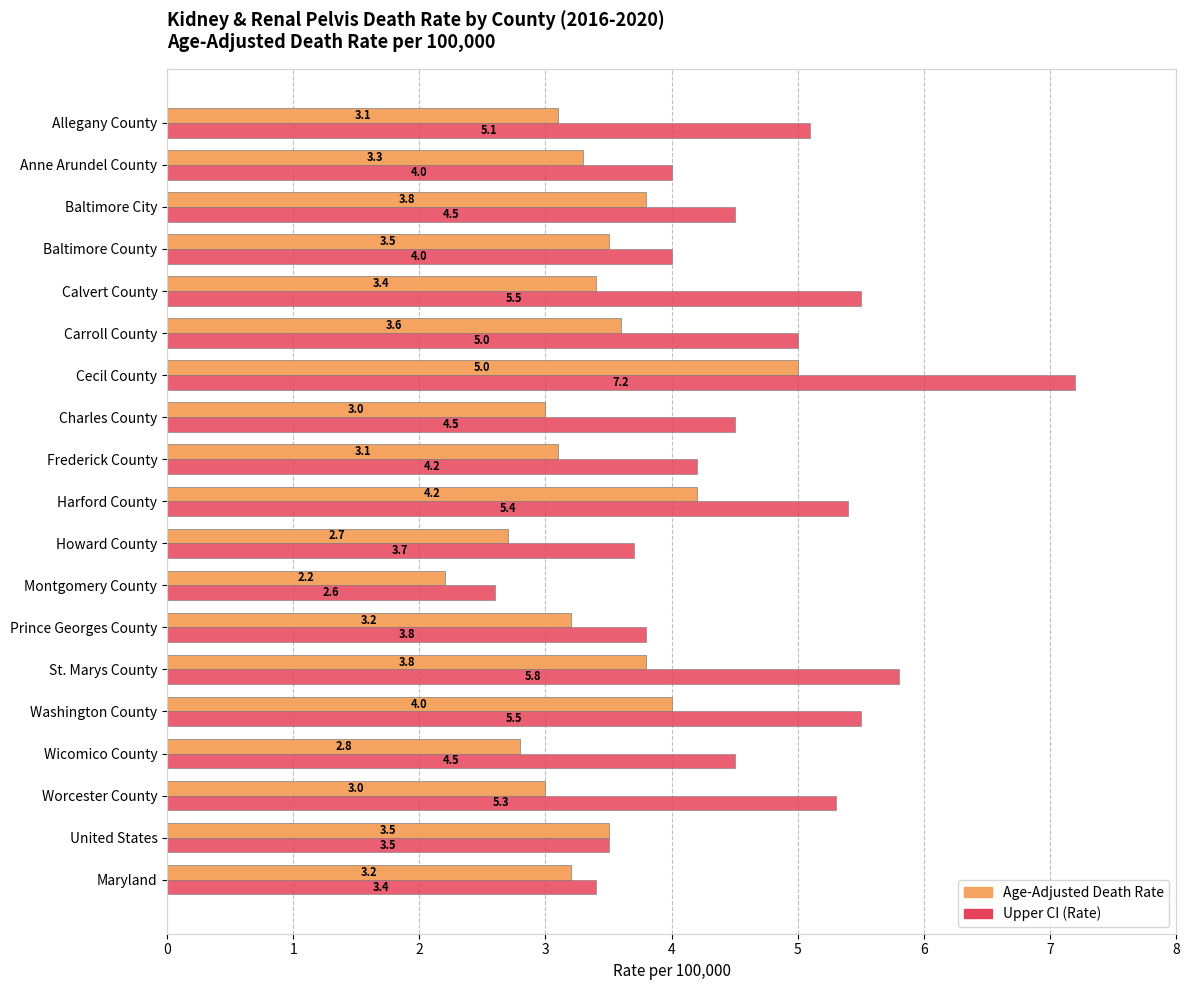

What is the spread (max minus min) of values at Anne Arundel County?

0.7